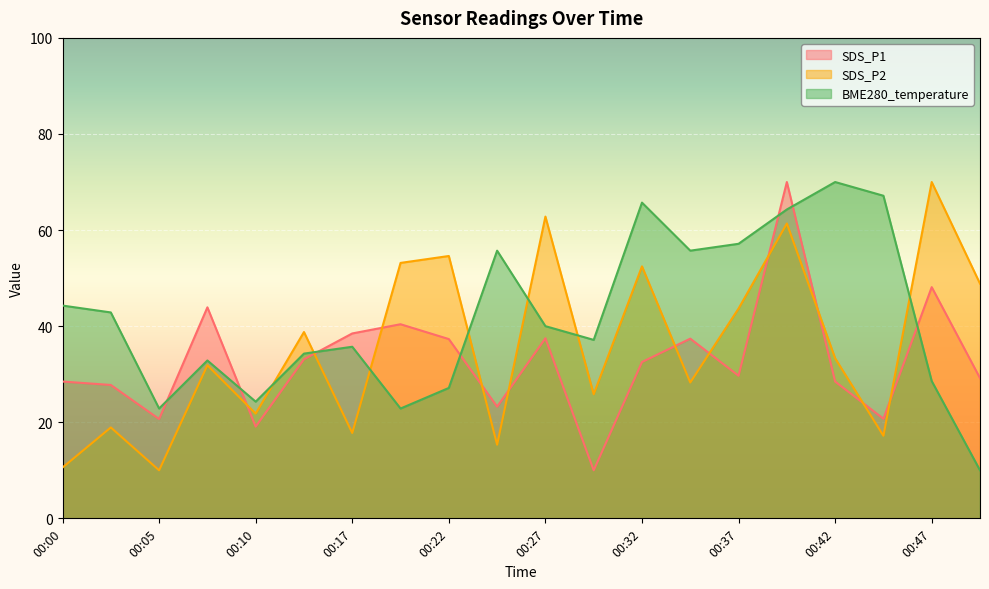

What is the total value across all series at 00:22?

119.1